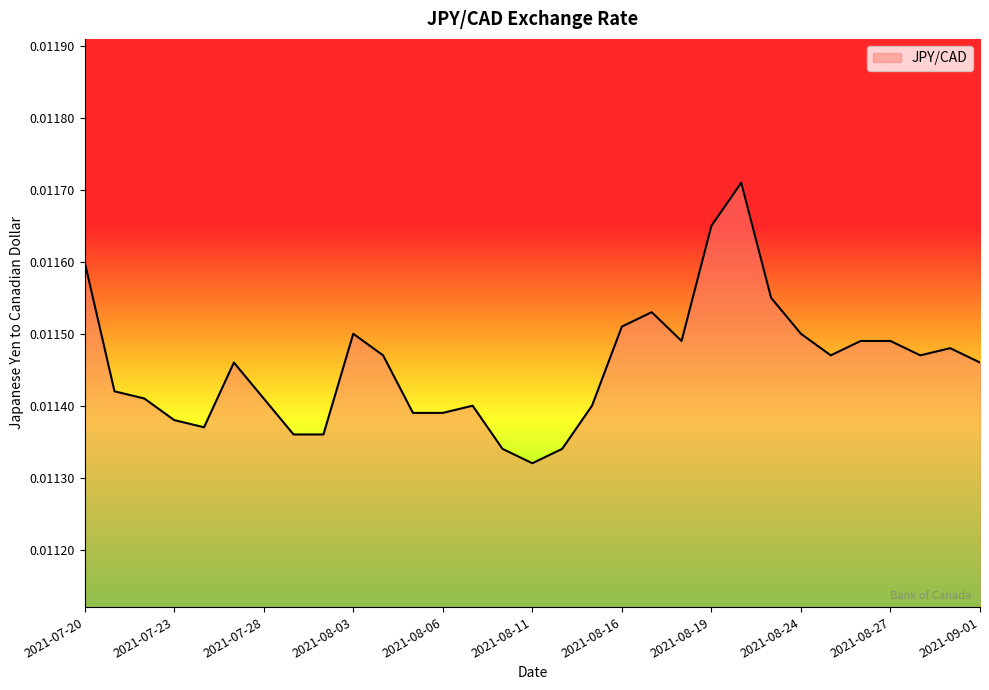

How many categories are shown in the chart?

31